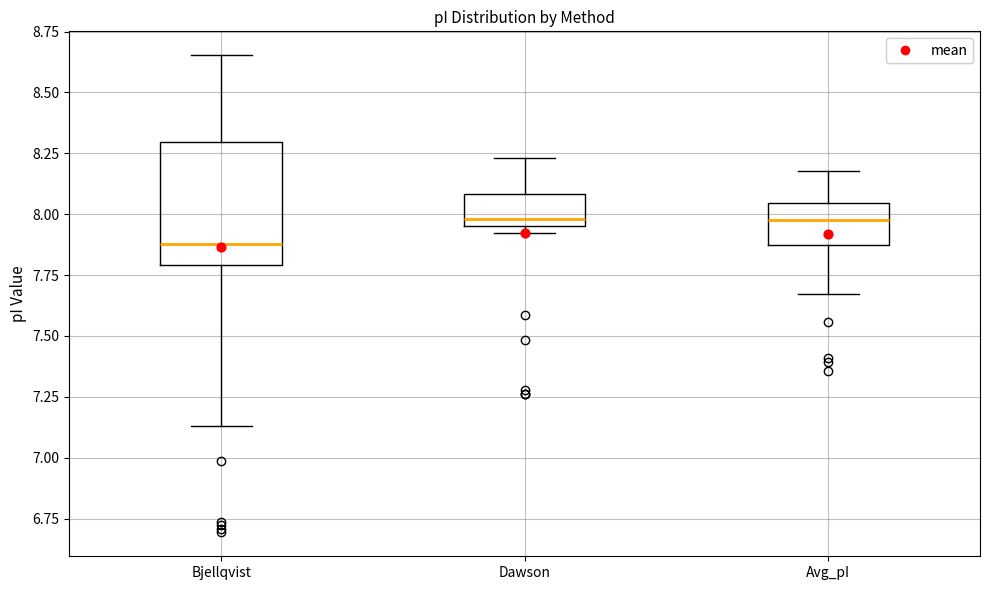

Reading left to right, transcribe this box plot: for each box, give where its median line is, the range the box spans, and where its two whiskers end, as read against the y-axis. The values are not printed on the chart, so give them approximately, as read against the axis.

Bjellqvist: median 7.90, box 7.80 to 8.30, whiskers 7.15 to 8.65
Dawson: median 8.00, box 7.95 to 8.10, whiskers 7.90 to 8.25
Avg_pI: median 8.00, box 7.85 to 8.05, whiskers 7.65 to 8.20